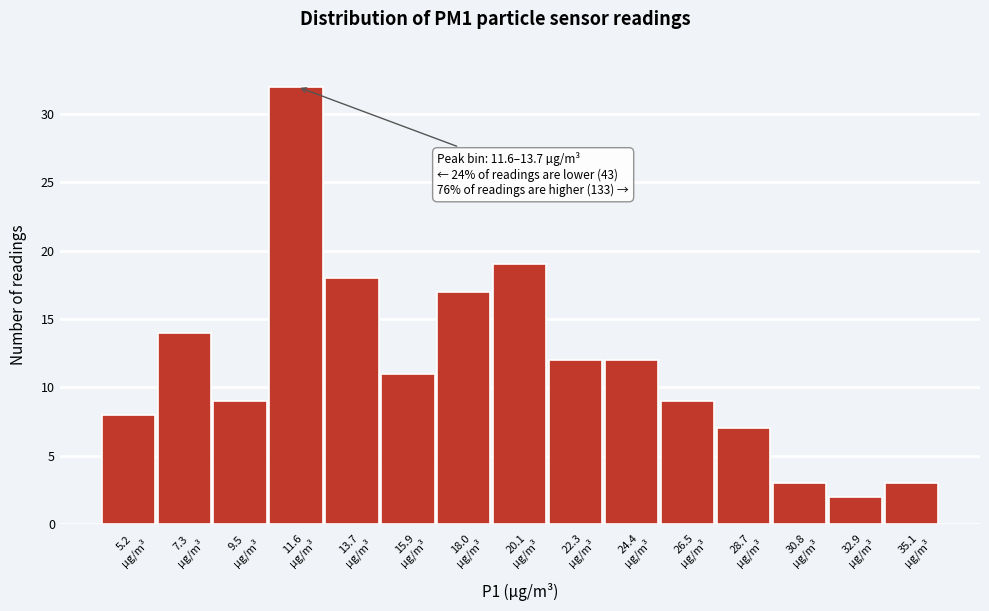

Reading right to left, list all the values displayed in this chart.

3	2	3	7	9	12	12	19	17	11	18	32	9	14	8